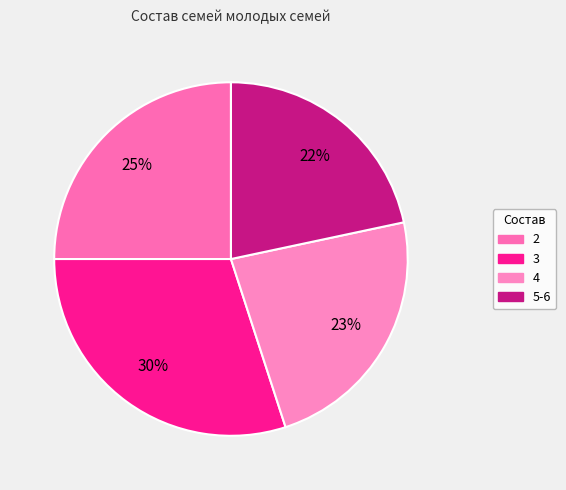

What is the change in value from 4 to 5-6?

-1